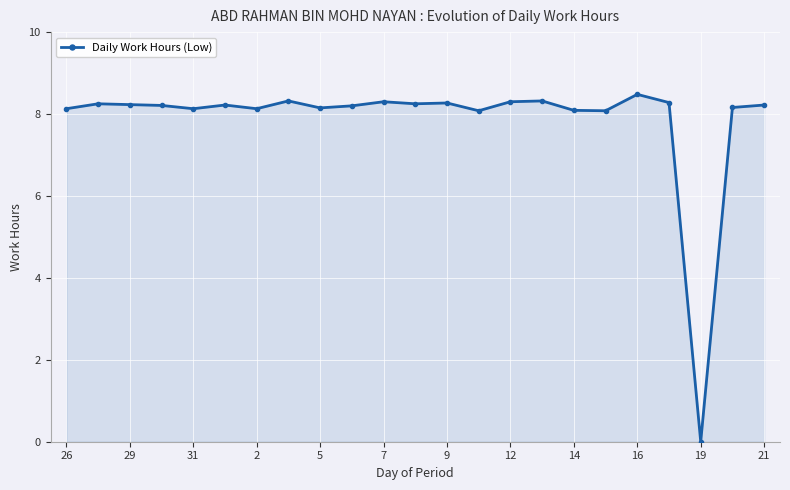

What is the average value?

7.9